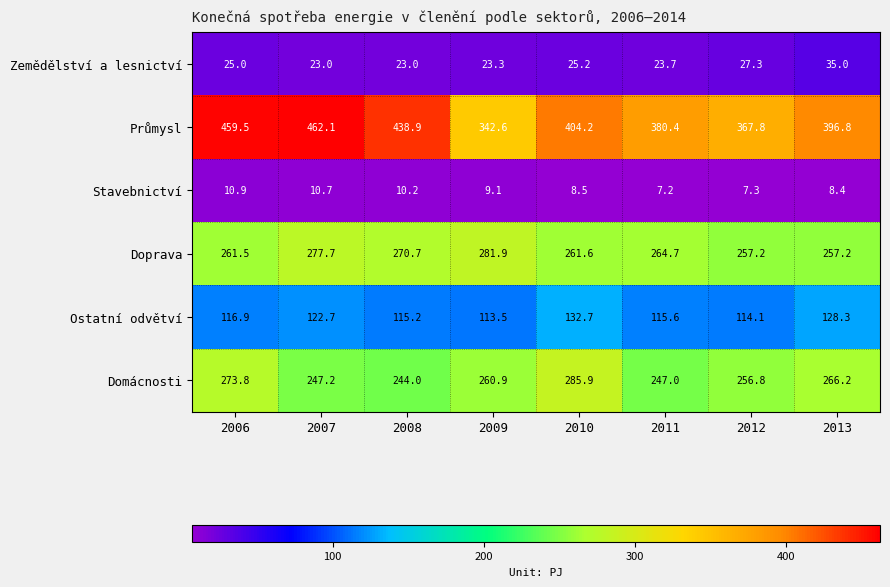

What value does the Doprava series have at 2009?

281.9